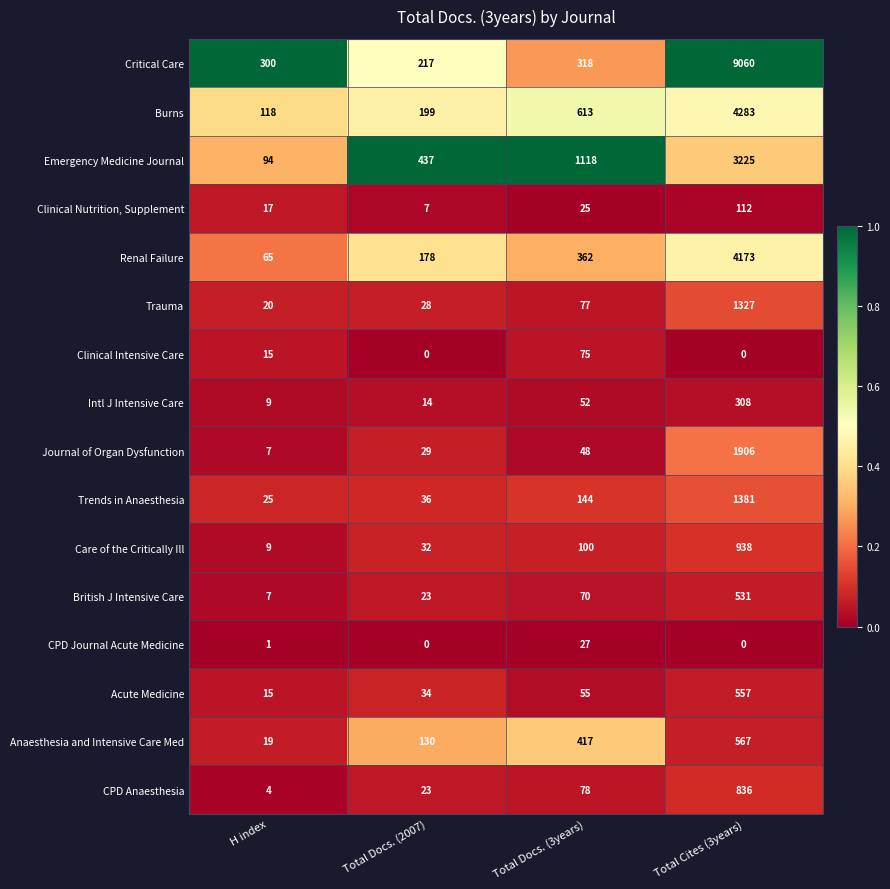

Where is CPD Anaesthesia nearest to the value 420?

Total Docs. (3years)